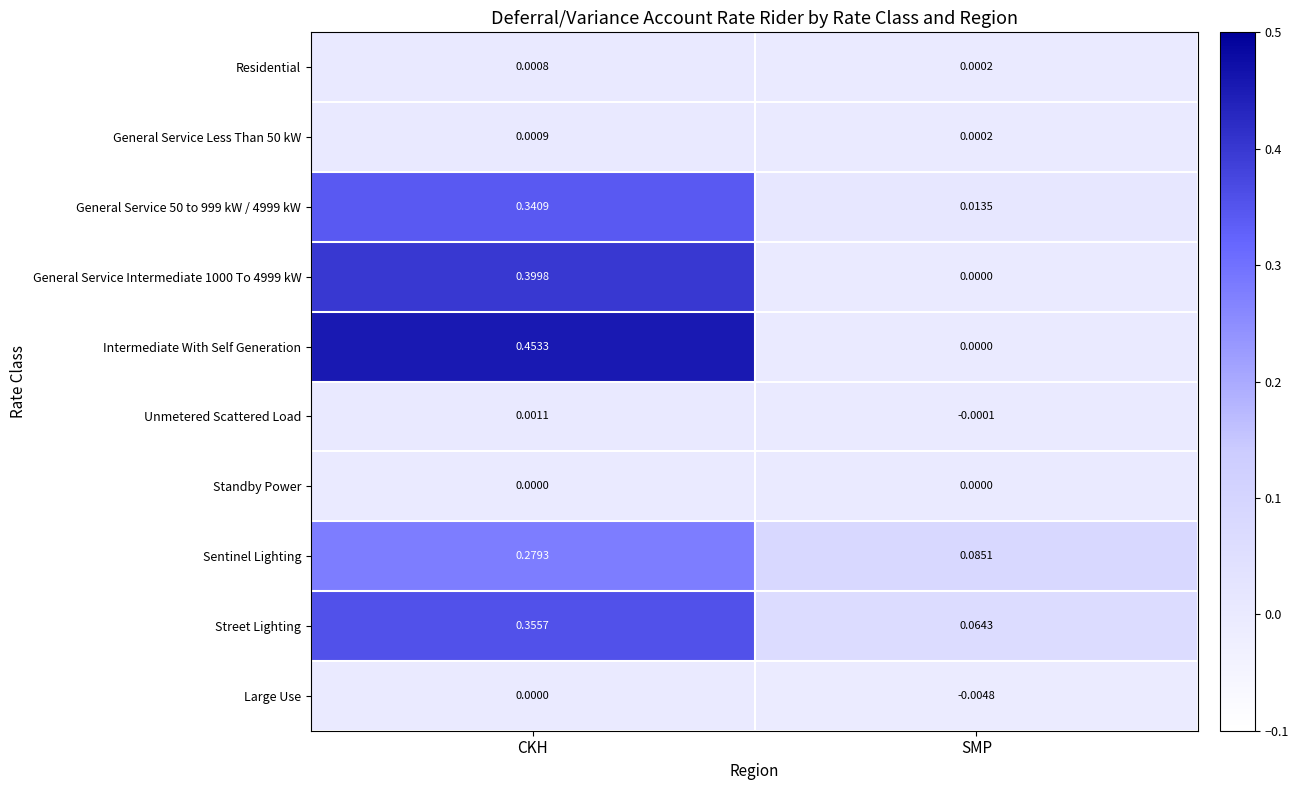

Where is General Service Less Than 50 kW nearest to the value 0?

SMP